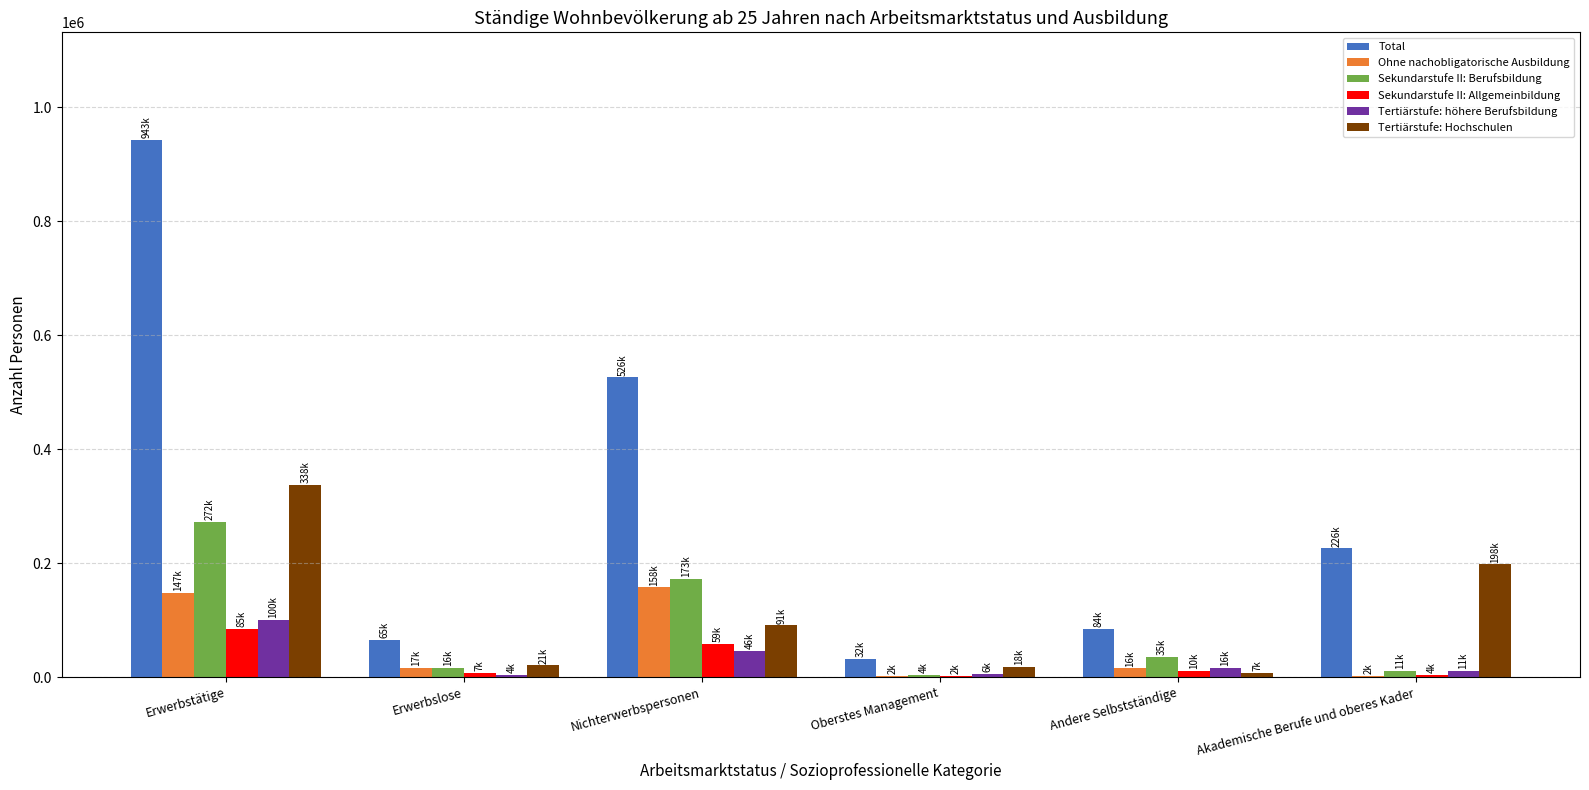

At which category does the chart reach its peak across all series?

Erwerbstätige